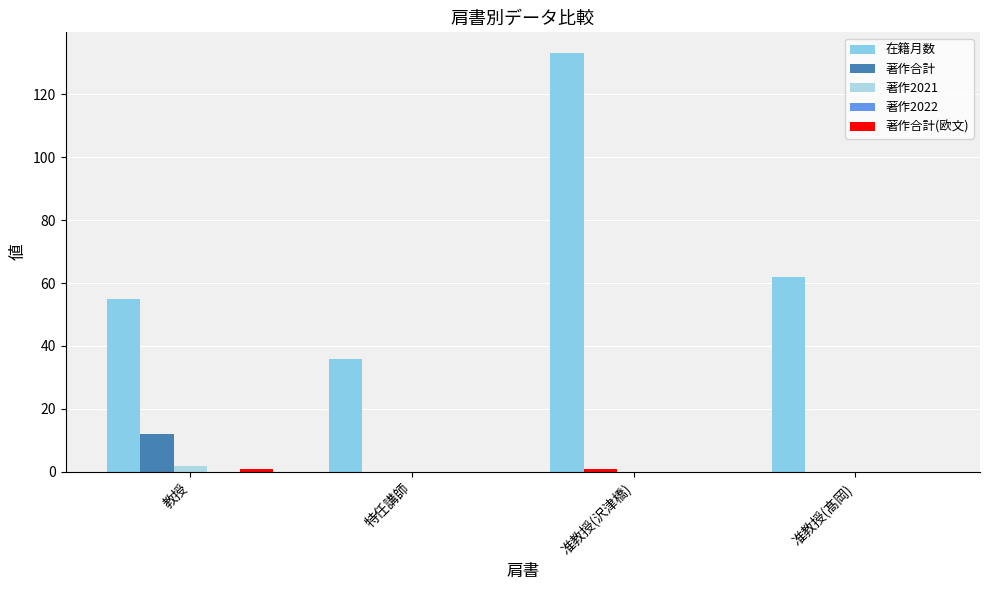

Between 特任講師 and 准教授(髙岡), which series saw the biggest shift?

在籍月数